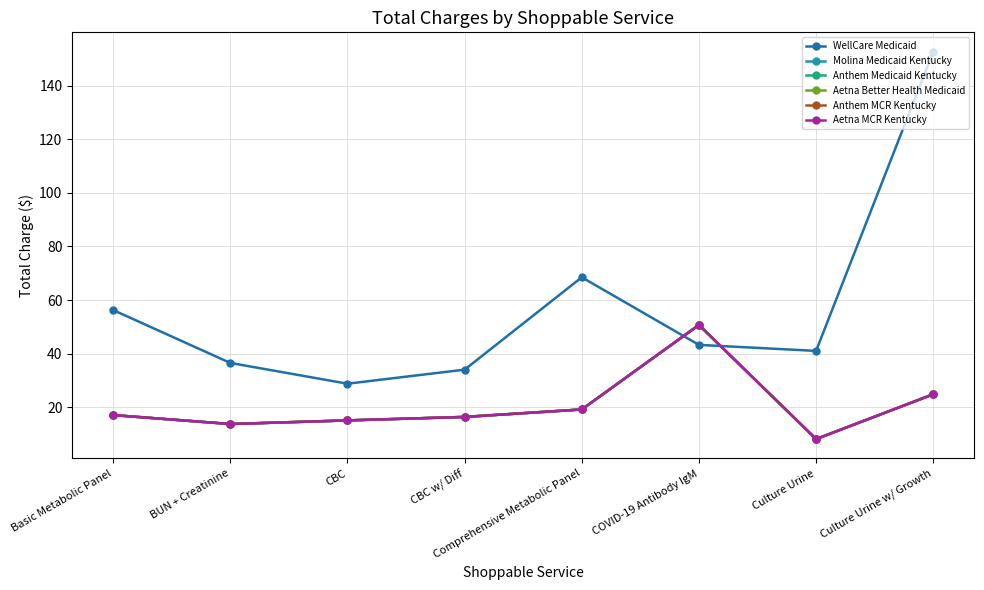

Does the chart have visible grid lines?

Yes